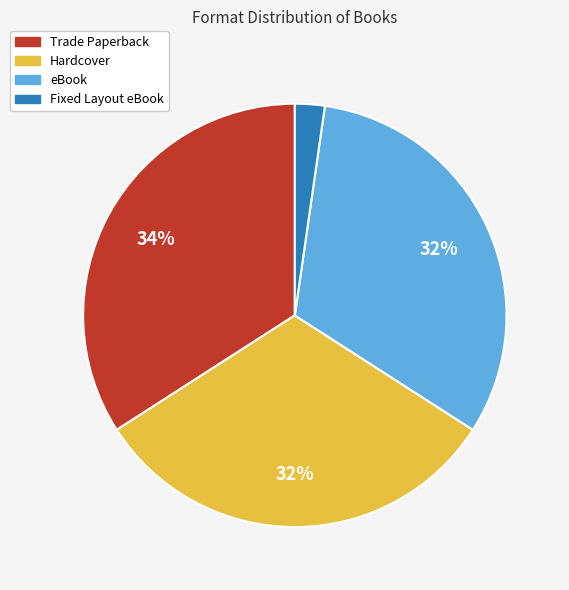

To the nearest percent, what is the combined percentage of Fixed Layout eBook and Trade Paperback?

36%